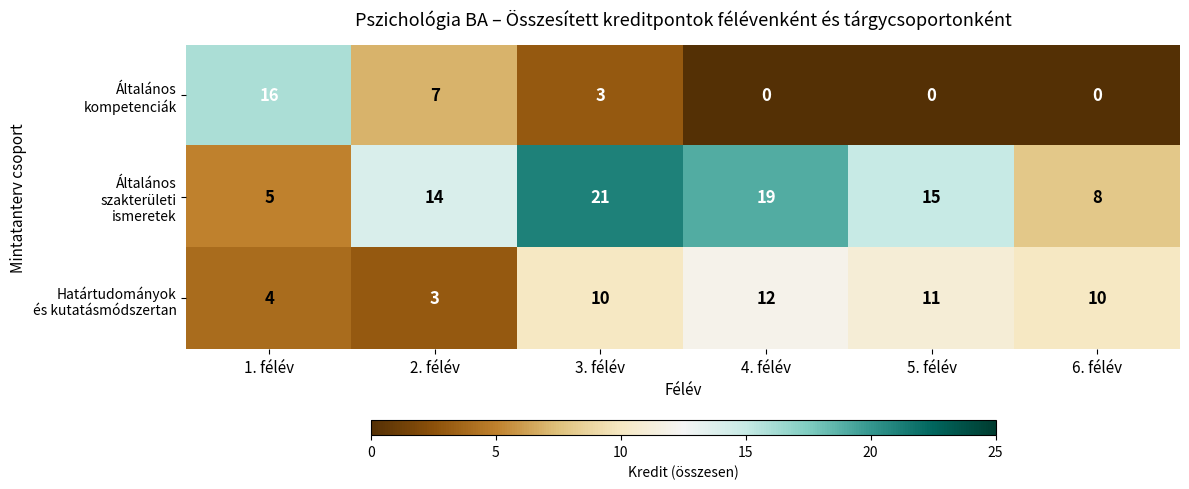

What is the difference between the highest and lowest values at 5. félév?

15